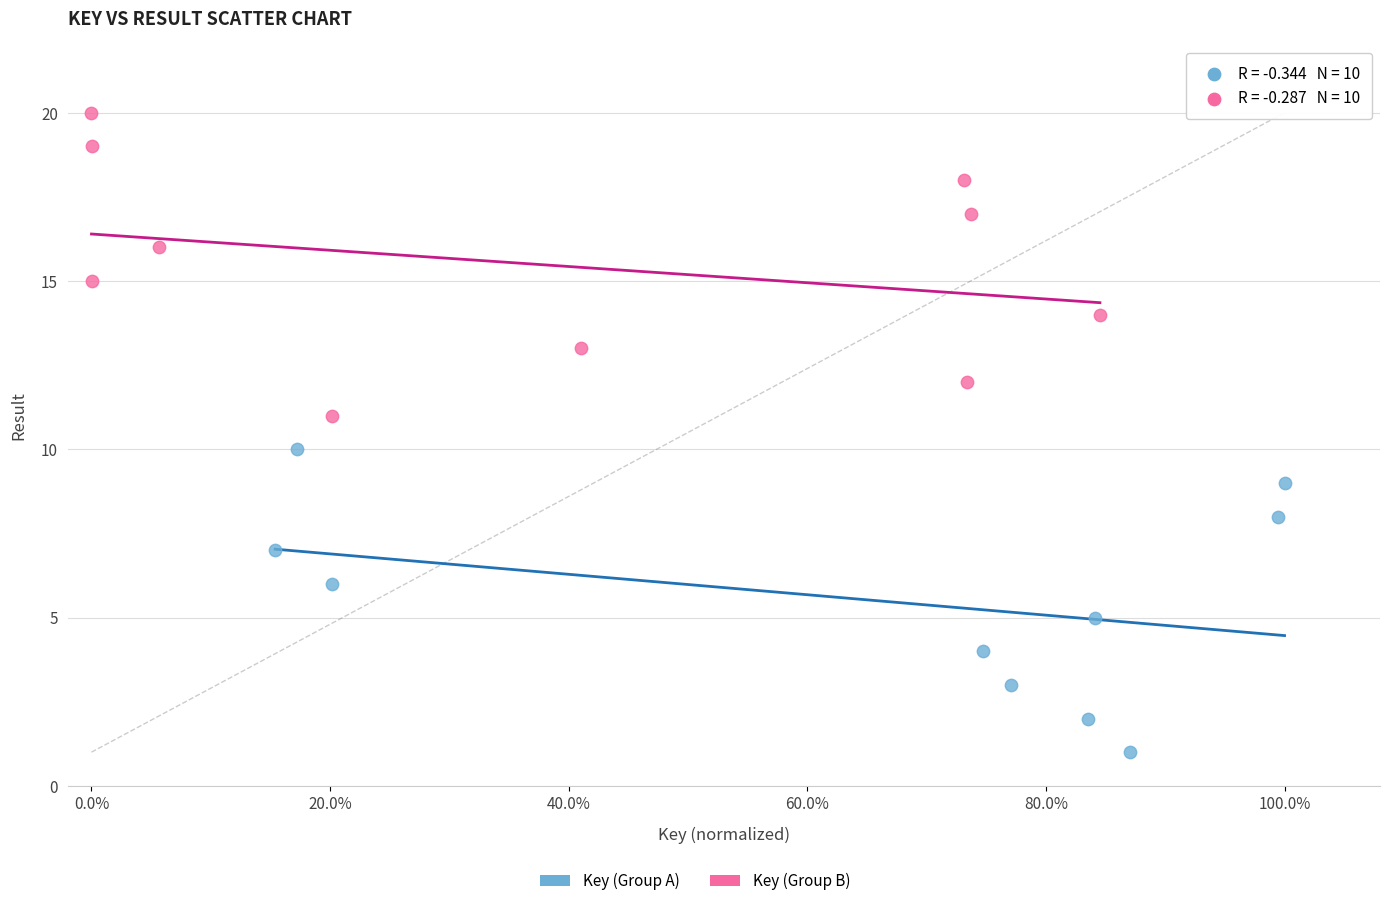

Which series reaches the minimum Y coordinate?

Key (Group A)